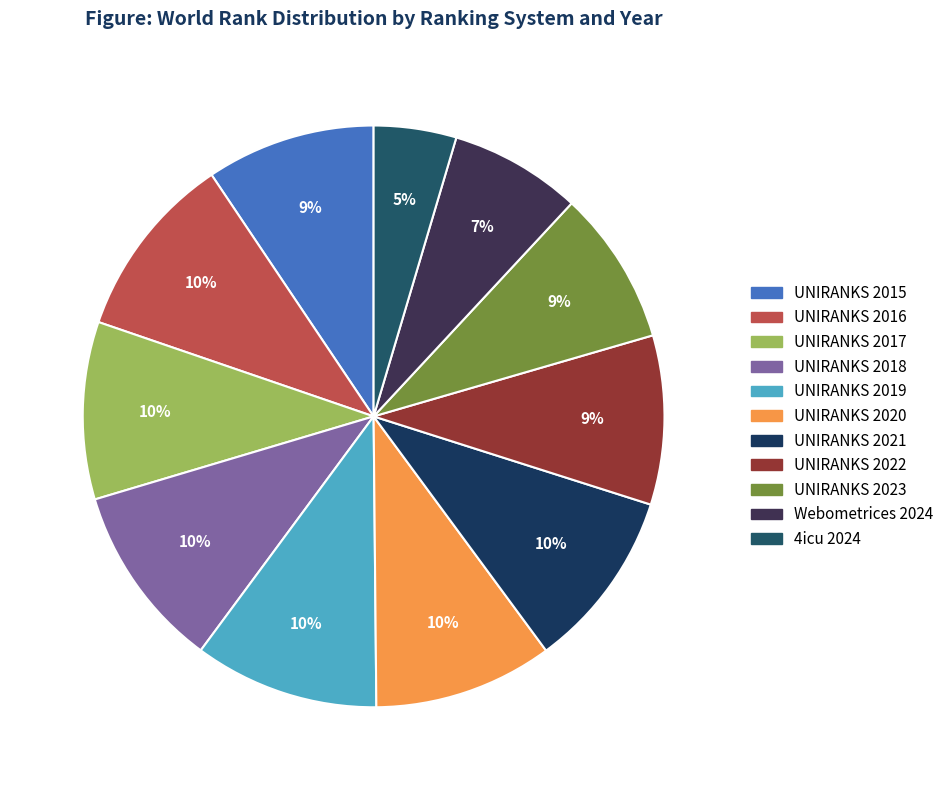

How many segments does this pie chart have?

11